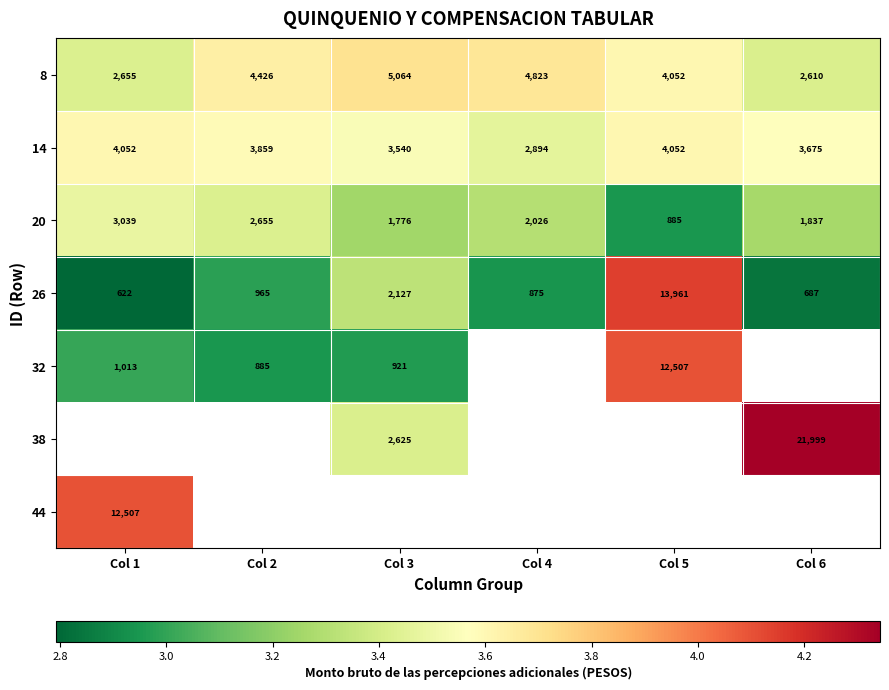

Between Col 6 and Col 3, which is larger?

Col 3